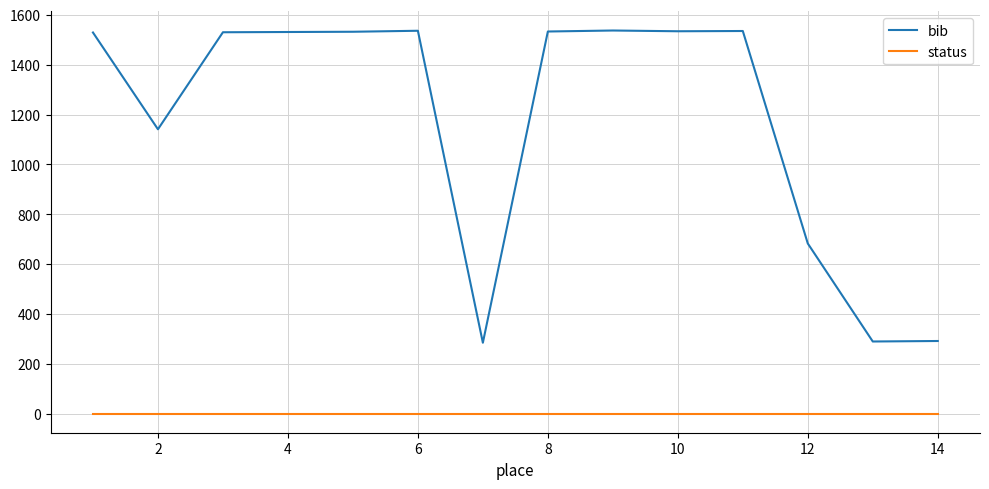

True or false: bib and status intersect in this chart.

False